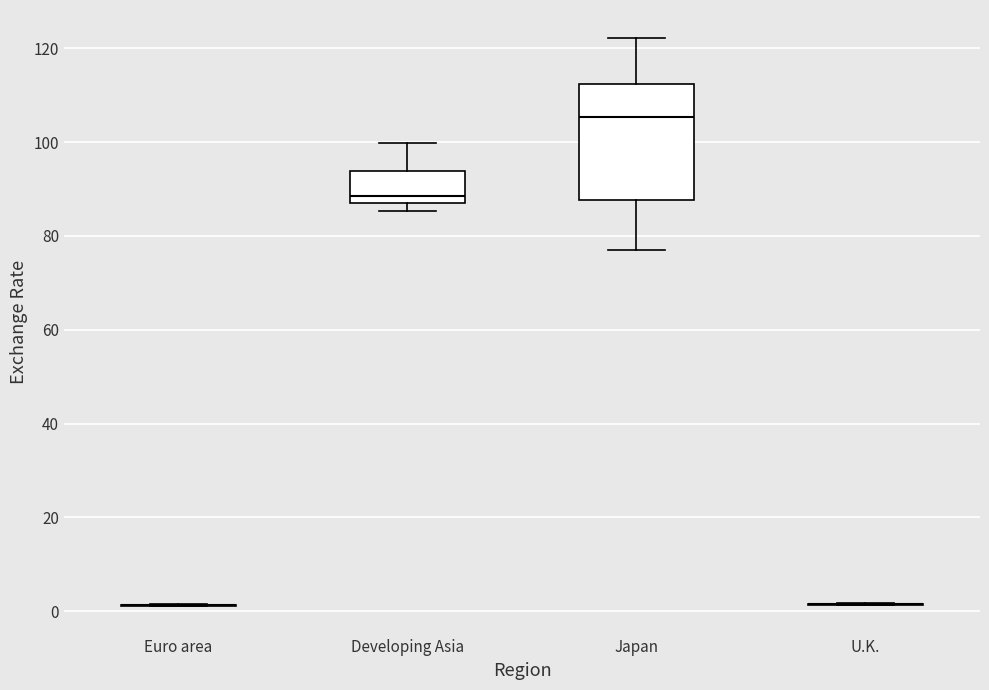

Reading left to right, read every box against the y-axis: the position of its median line, the range the box covers, and the ends of its whiskers. The values are not printed on the chart, so give them approximately, as read against the axis.

Euro area: box collapsed to a line at 2, whiskers 2 to 2
Developing Asia: median 88 (just above the box's lower edge), box 88 to 94, whiskers 86 to 100
Japan: median 106, box 88 to 112, whiskers 78 to 122
U.K.: box collapsed to a line at 2, whiskers 2 to 2